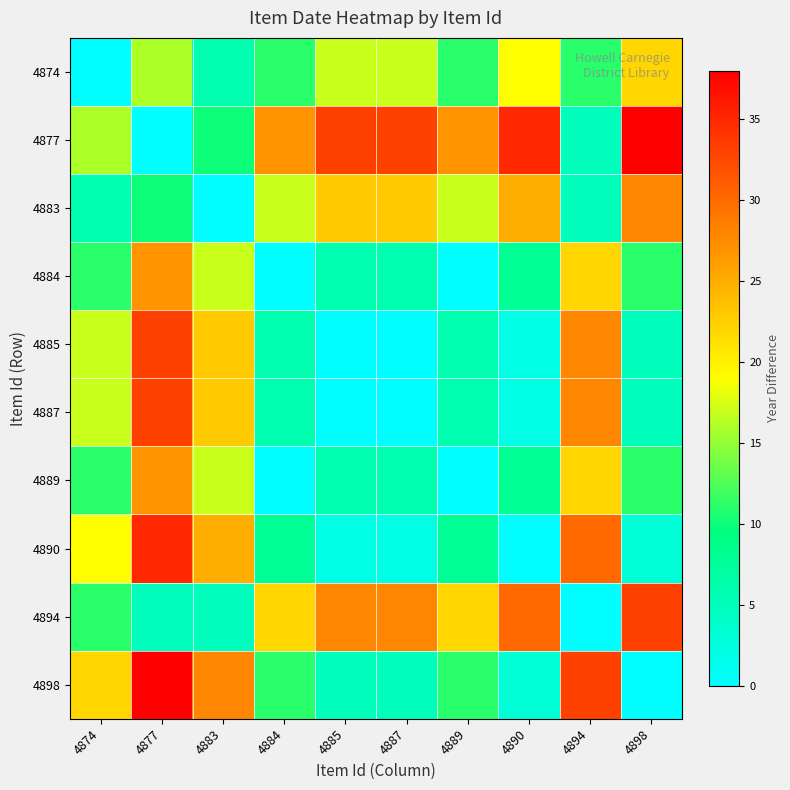

Reading left to right, what are all the values shown in this chart?

4874: 4874=0	4877=16	4883=6	4884=11	4885=17	4887=17	4889=11	4890=19	4894=11	4898=22
4877: 4874=16	4877=0	4883=10	4884=27	4885=33	4887=33	4889=27	4890=35	4894=5	4898=38
4883: 4874=6	4877=10	4883=0	4884=17	4885=23	4887=23	4889=17	4890=25	4894=5	4898=28
4884: 4874=11	4877=27	4883=17	4884=0	4885=6	4887=6	4889=0	4890=8	4894=22	4898=11
4885: 4874=17	4877=33	4883=23	4884=6	4885=0	4887=0	4889=6	4890=2	4894=28	4898=5
4887: 4874=17	4877=33	4883=23	4884=6	4885=0	4887=0	4889=6	4890=2	4894=28	4898=5
4889: 4874=11	4877=27	4883=17	4884=0	4885=6	4887=6	4889=0	4890=8	4894=22	4898=11
4890: 4874=19	4877=35	4883=25	4884=8	4885=2	4887=2	4889=8	4890=0	4894=30	4898=3
4894: 4874=11	4877=5	4883=5	4884=22	4885=28	4887=28	4889=22	4890=30	4894=0	4898=33
4898: 4874=22	4877=38	4883=28	4884=11	4885=5	4887=5	4889=11	4890=3	4894=33	4898=0